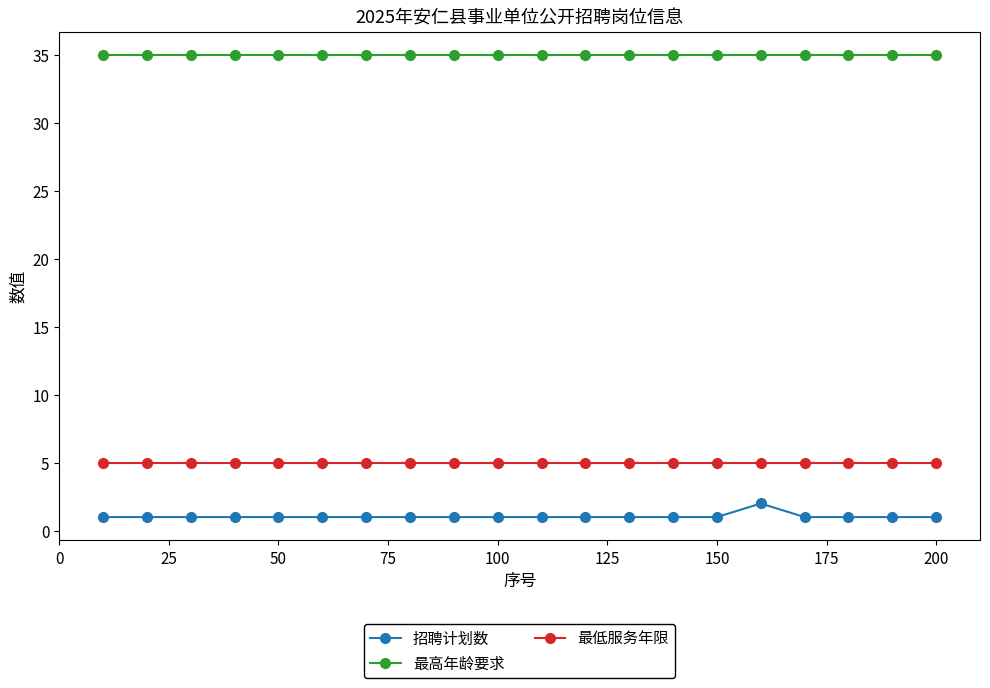

What is the lowest value of the 最低服务年限 series?

5